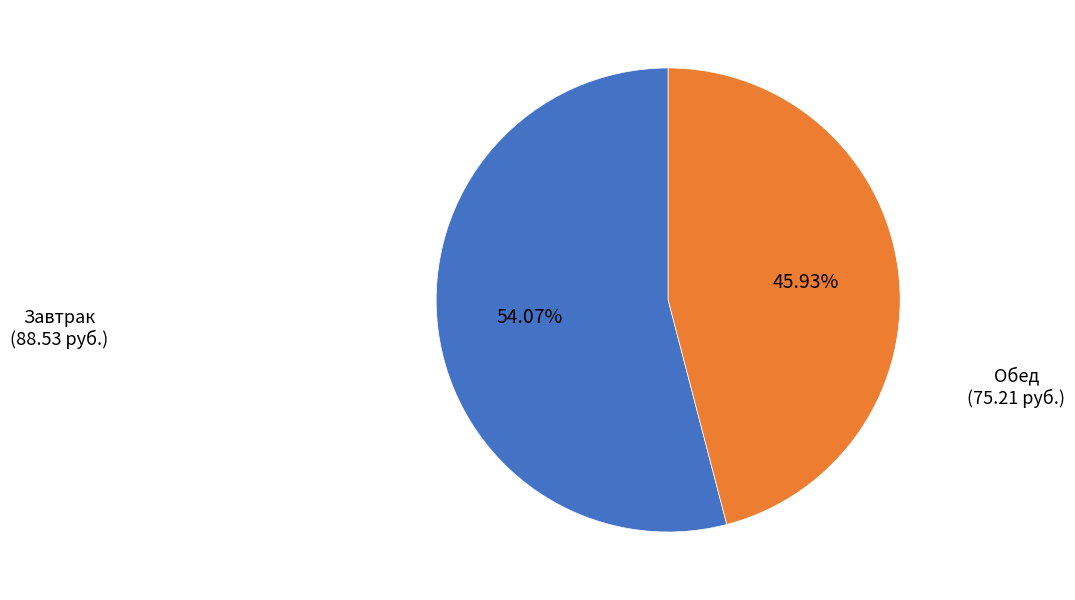

Approximately how many times larger is the value at Обед compared to Завтрак?

0.8